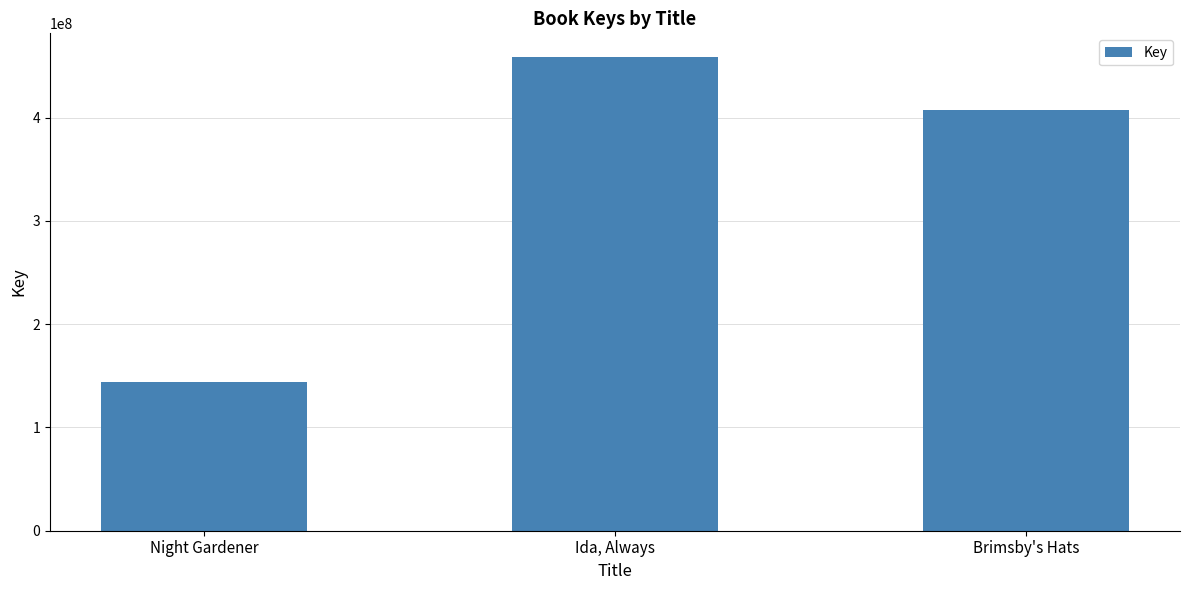

How many categories are shown in the chart?

3